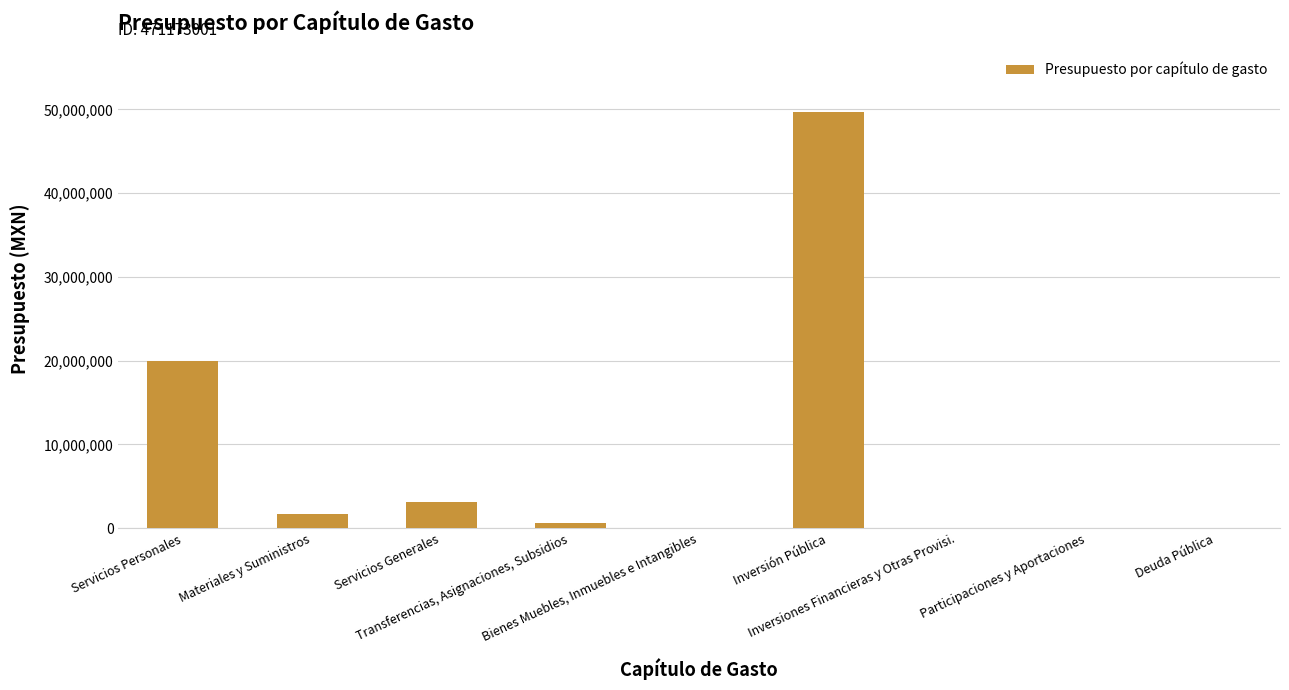

How many data points does each series have?

9